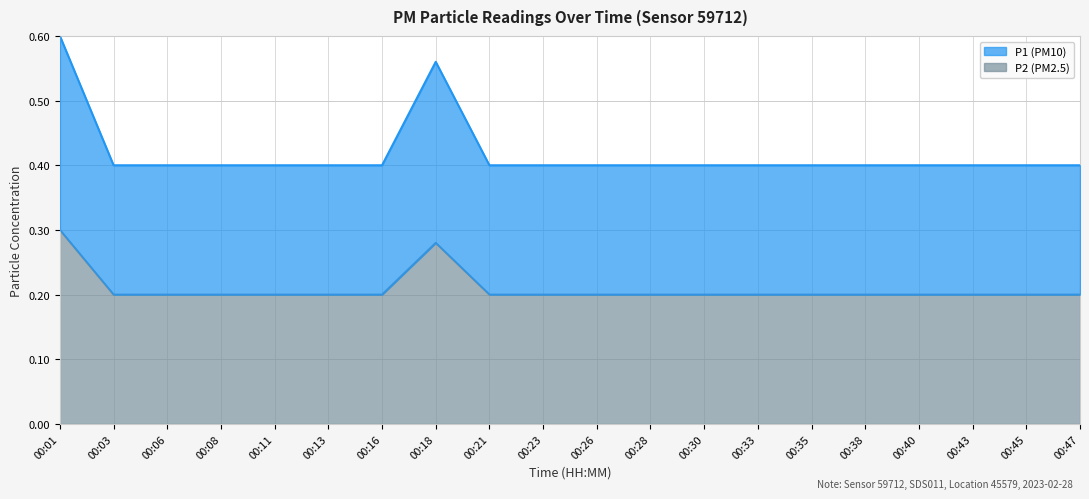

Reading right to left, list all the values displayed in this chart.

P1: 0.4	0.4	0.4	0.4	0.4	0.4	0.4	0.4	0.4	0.4	0.4	0.4	0.6	0.4	0.4	0.4	0.4	0.4	0.4	0.6
P2: 0.2	0.2	0.2	0.2	0.2	0.2	0.2	0.2	0.2	0.2	0.2	0.2	0.3	0.2	0.2	0.2	0.2	0.2	0.2	0.3